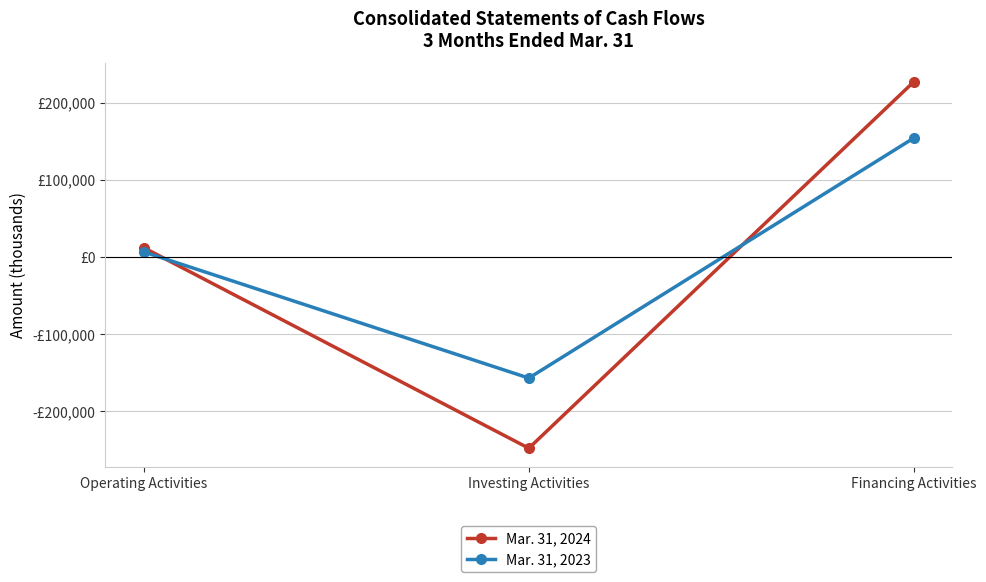

List the series in order of their overall mean, lowest first.

Mar. 31, 2024, Mar. 31, 2023